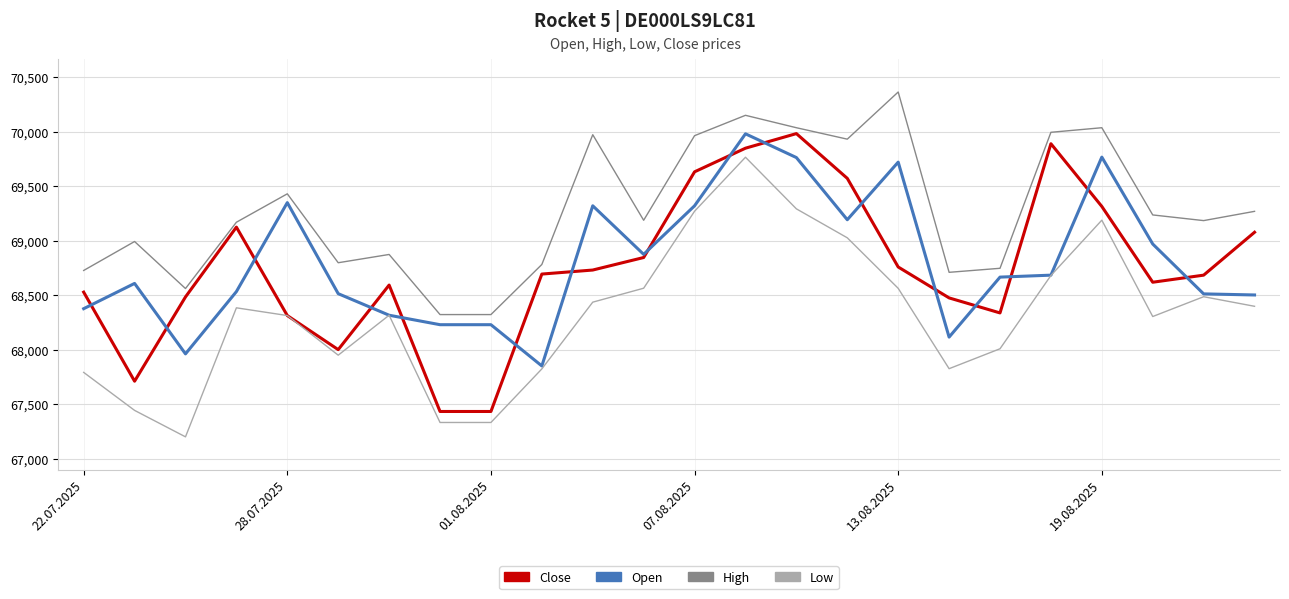

What is the maximum value for Open?

69982